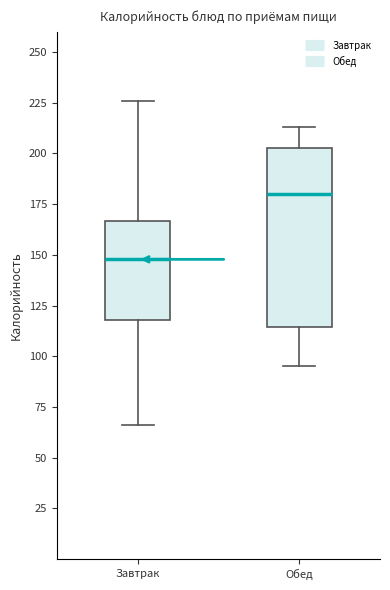

Which box's median line is the lowest?

Завтрак